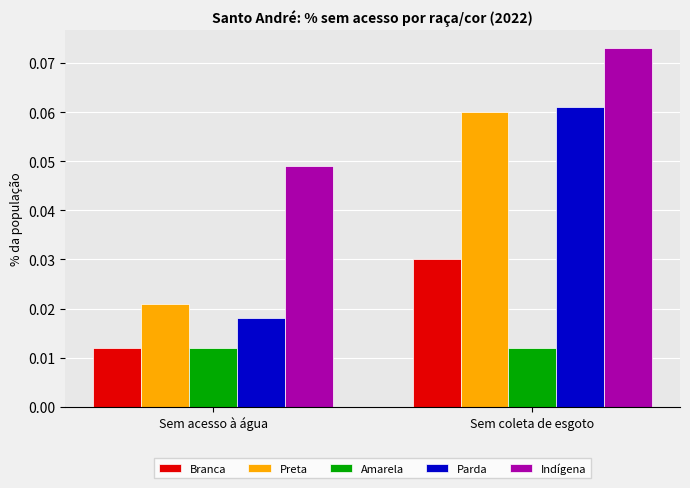

Count the number of data series in this chart.

5